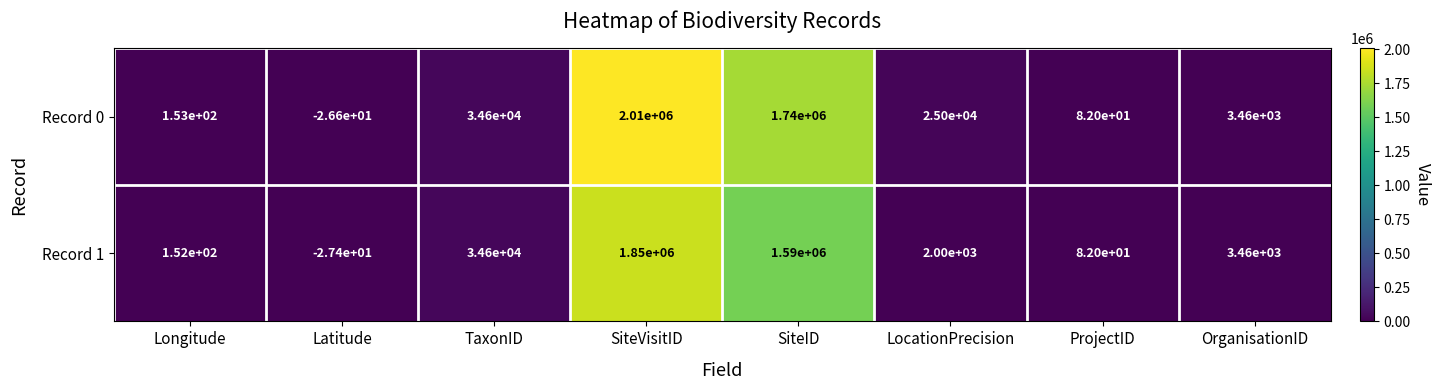

At Latitude, list the series in order from smallest to largest.

Record 1, Record 0